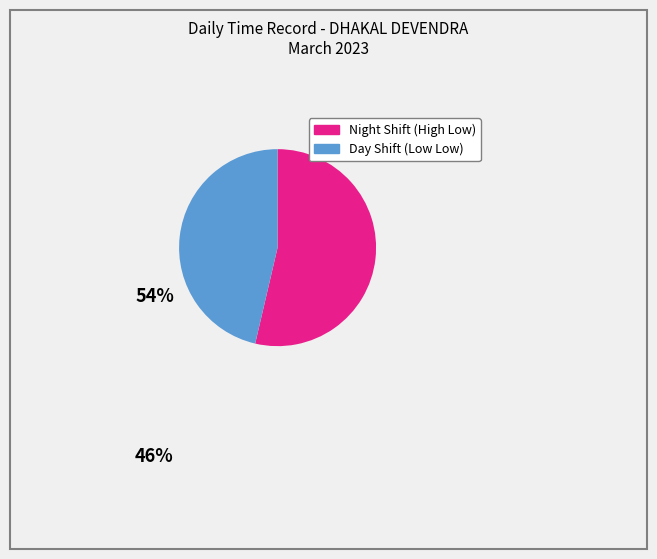

Is there any slice that represents more than half of the pie?

Yes